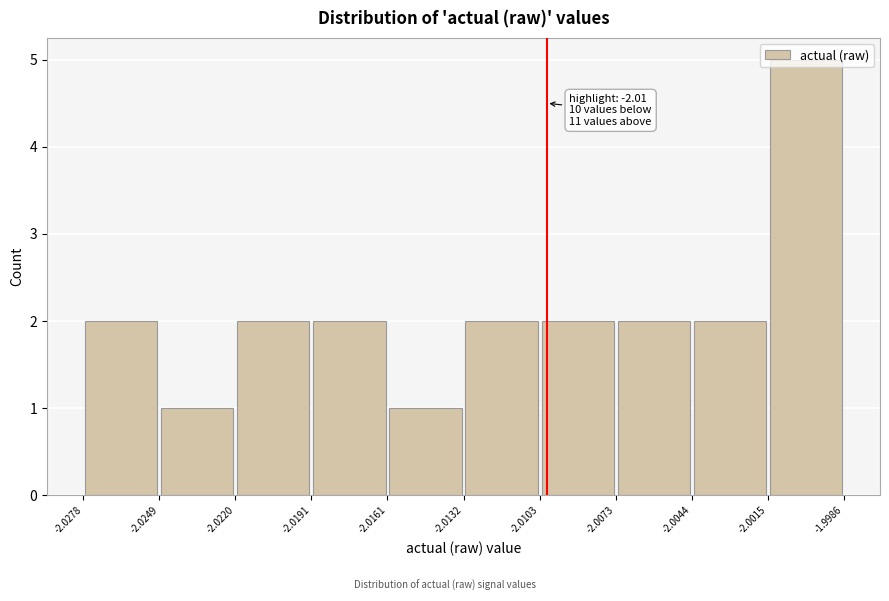

Over which range of the x-axis is the bar tallest?

-2.0015 to -1.9986